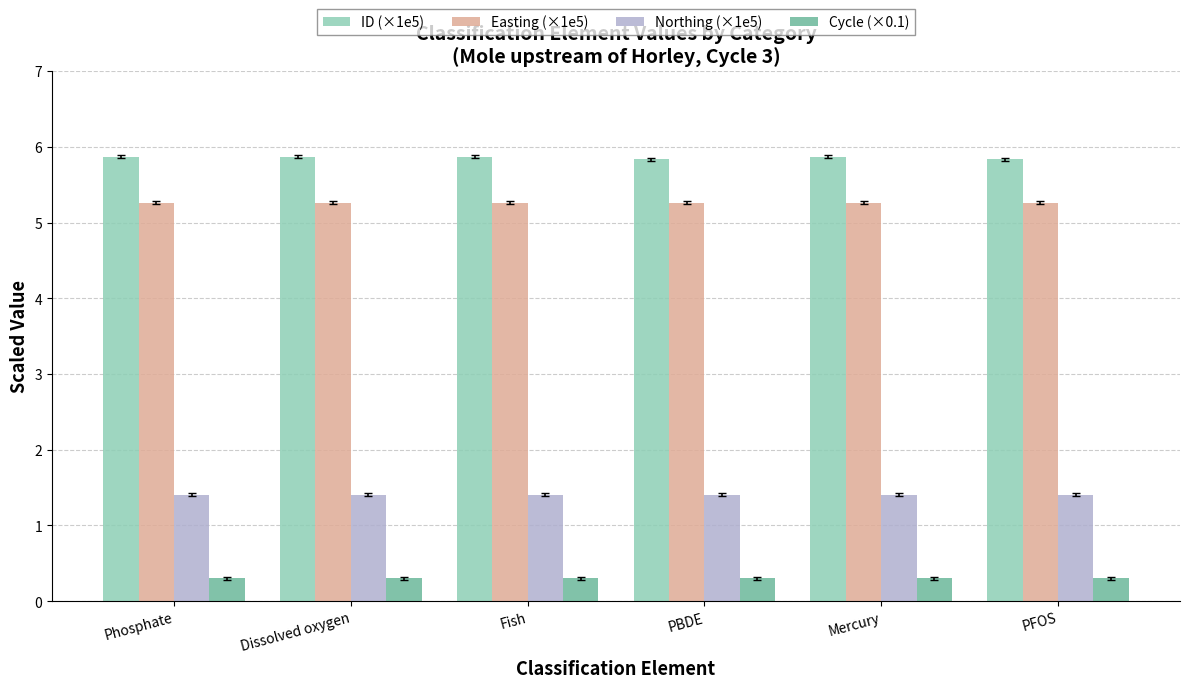

Reading right to left, transcribe all the data shown in this chart.

ID (×1e5): 5.8	5.9	5.8	5.9	5.9	5.9
Easting (×1e5): 5.3	5.3	5.3	5.3	5.3	5.3
Northing (×1e5): 1.4	1.4	1.4	1.4	1.4	1.4
Cycle (×0.1): 0.3	0.3	0.3	0.3	0.3	0.3